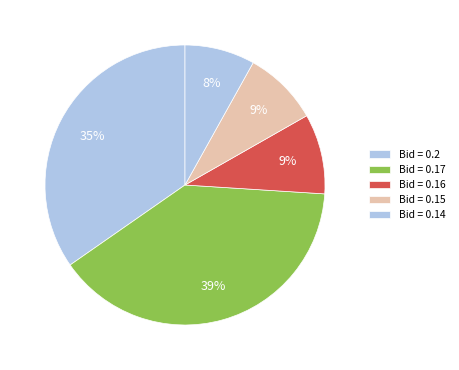

Does any single category account for the majority?

No